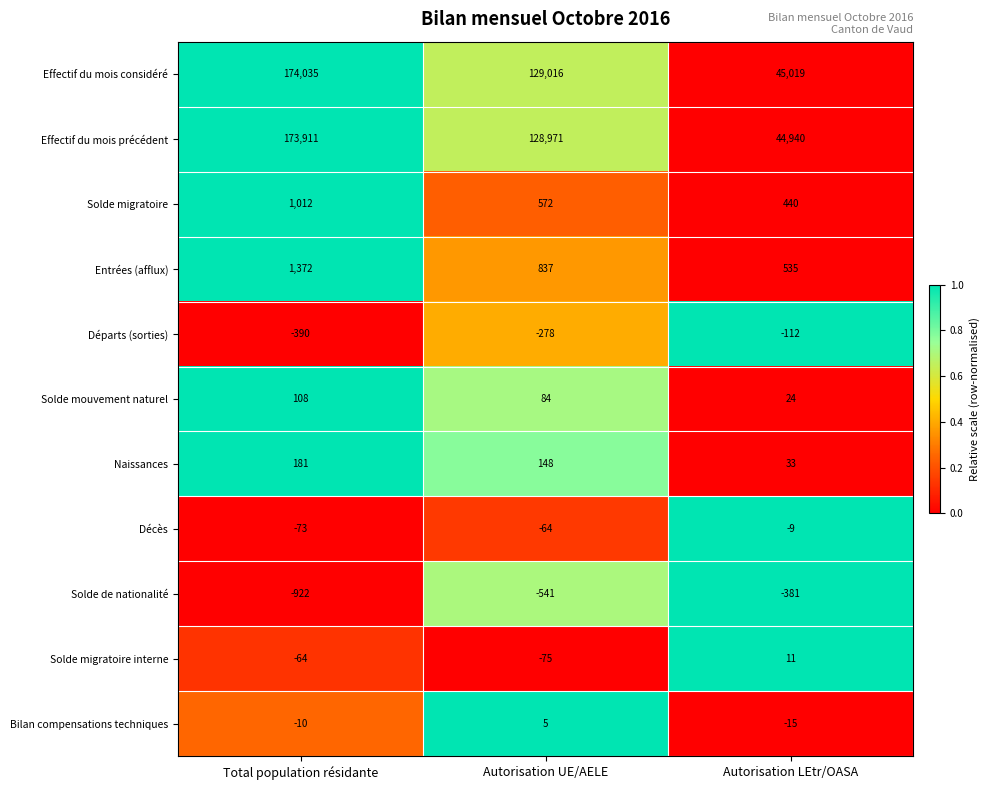

The value of Effectif du mois considéré at Total population résidante is 174035. True or false?

True